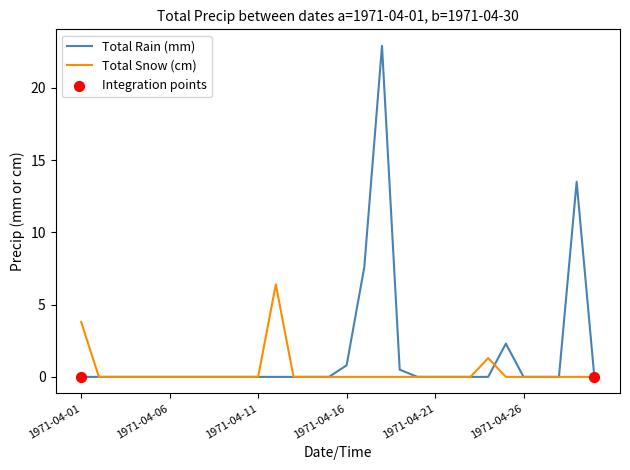

What is the maximum value shown in the chart?

22.9